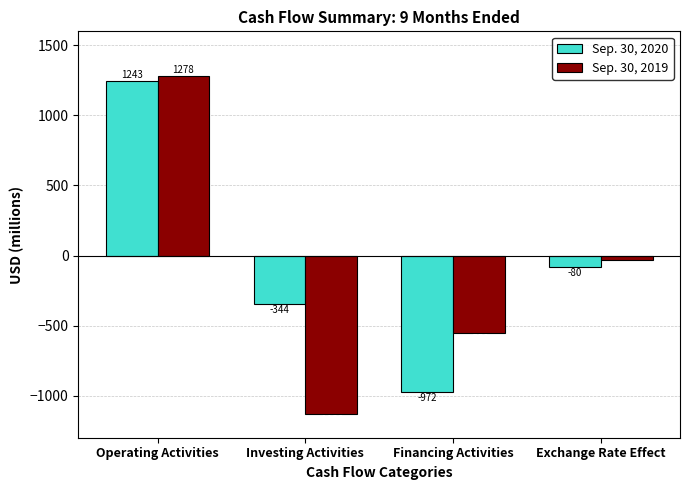

What is the difference between the maximum and minimum values in the Sep. 30, 2019 series?

2408